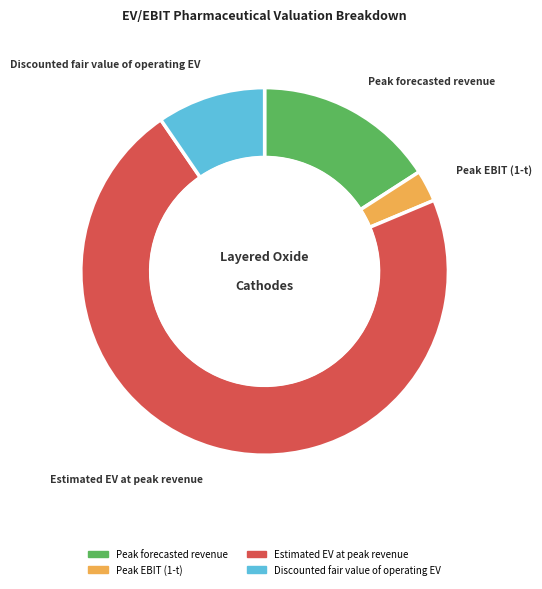

How many slices are in this pie chart?

4